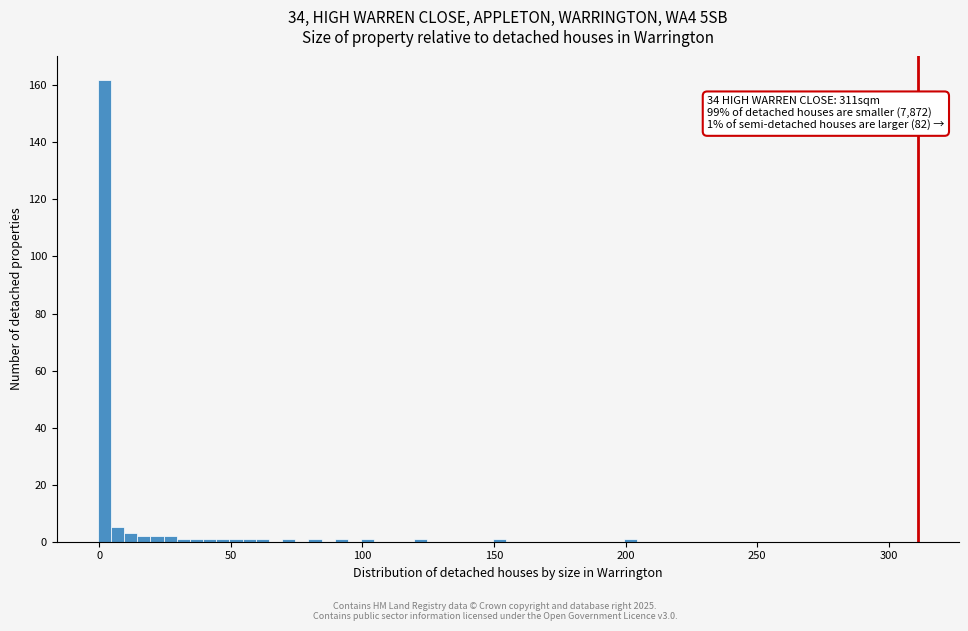

Read against the x-axis, roughly where is the centre of the tallest bar?

0